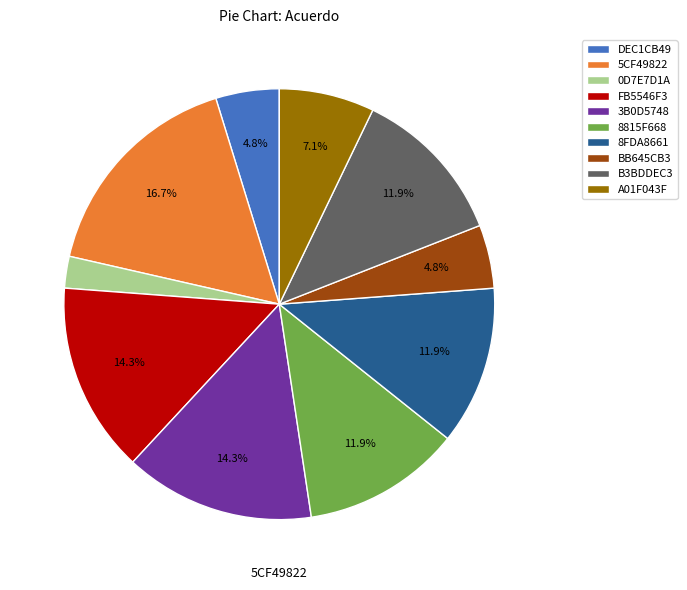

What is the total percentage of FB5546F3 and A01F043F?

21.4%